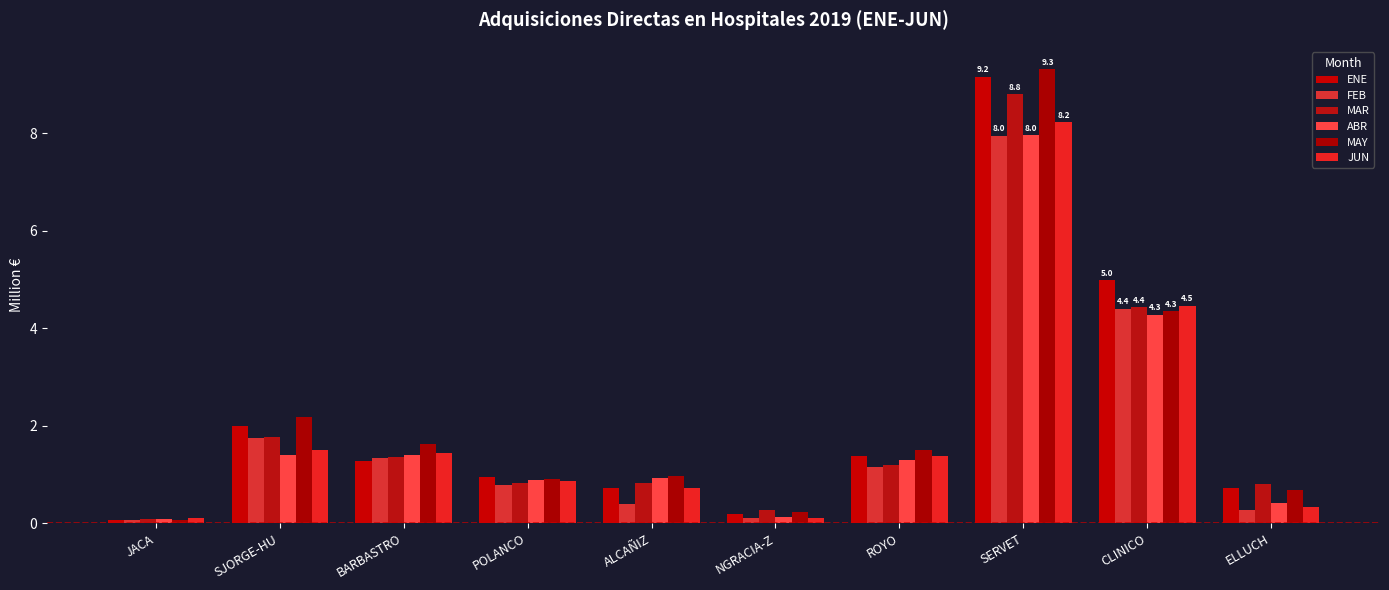

Count the number of data series in this chart.

6